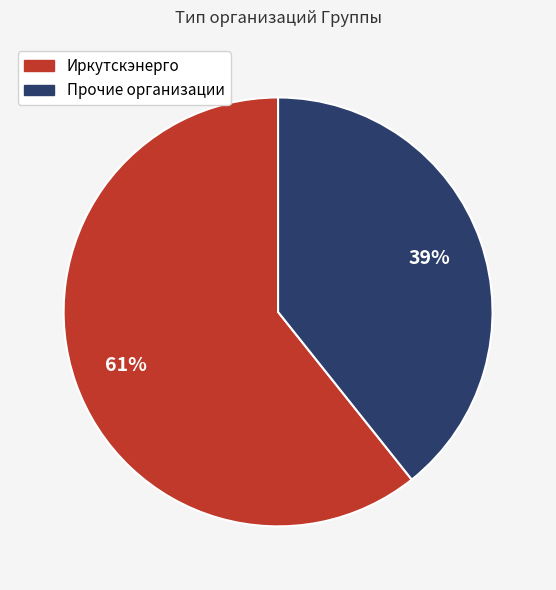

Which category has the smallest portion of the pie?

Прочие организации